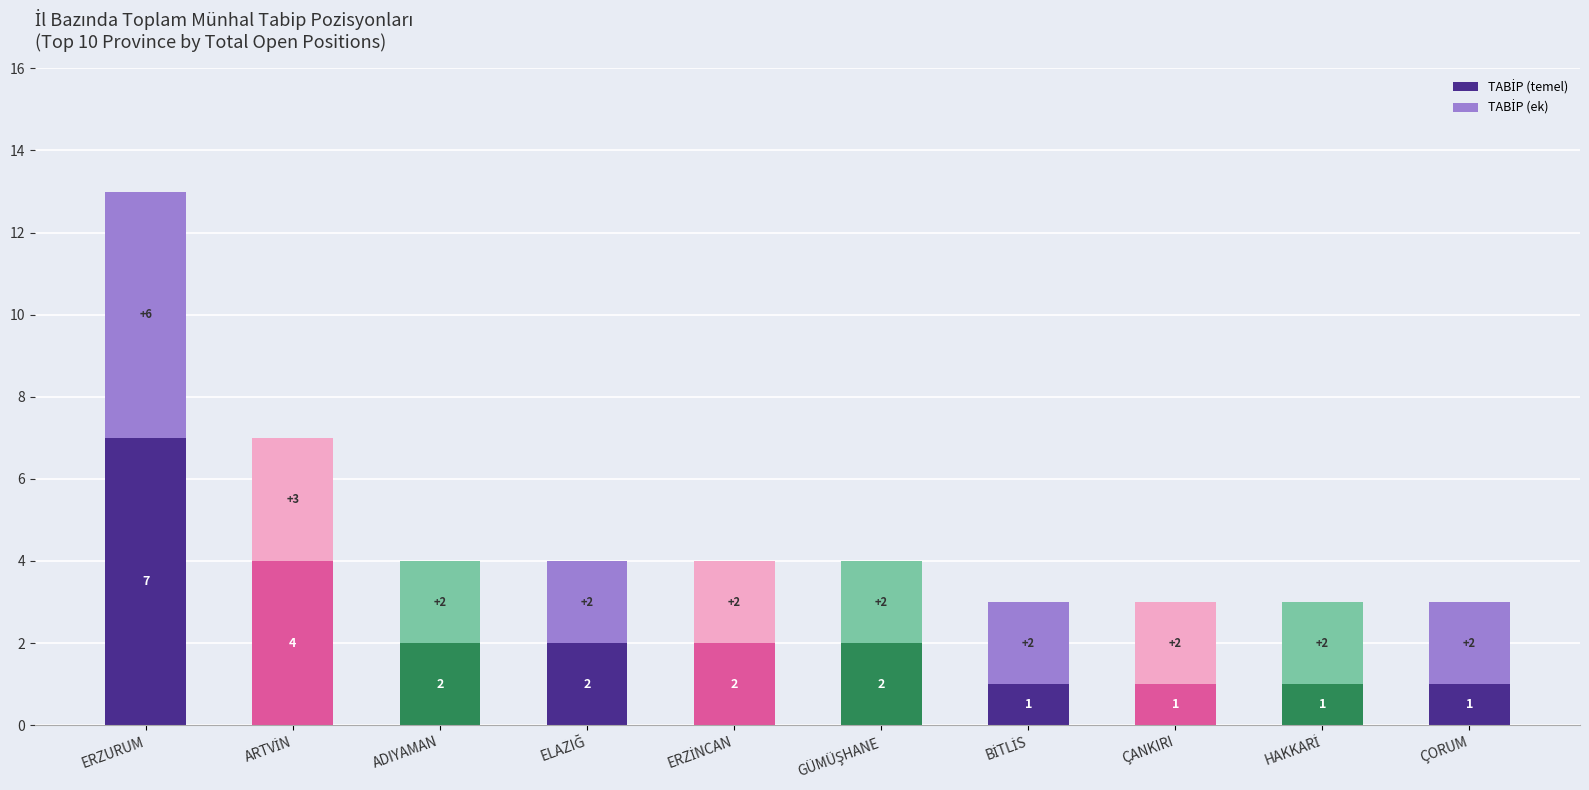

At which category is the sum across all series the highest?

ERZURUM